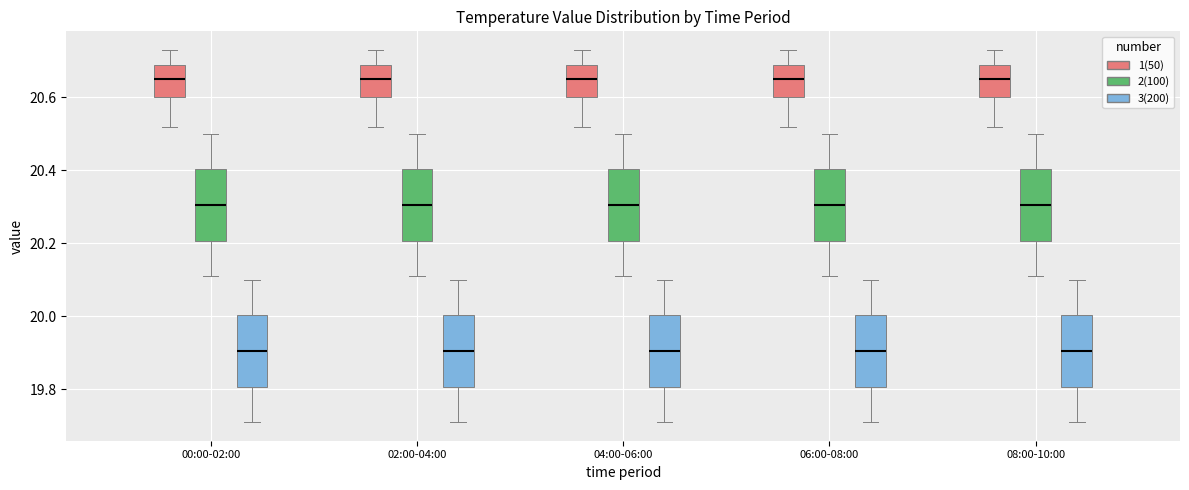

Reading left to right, read every box against the y-axis: the position of its median line, the range the box covers, and the ends of its whiskers. The values are not printed on the chart, so give them approximately, as read against the axis.

00:00-02:00 (1(50)): median 20.66, box 20.60 to 20.70, whiskers 20.52 to 20.74
00:00-02:00 (2(100)): median 20.30, box 20.20 to 20.40, whiskers 20.12 to 20.50
00:00-02:00 (3(200)): median 19.90, box 19.80 to 20.00, whiskers 19.72 to 20.10
02:00-04:00 (1(50)): median 20.66, box 20.60 to 20.70, whiskers 20.52 to 20.74
02:00-04:00 (2(100)): median 20.30, box 20.20 to 20.40, whiskers 20.12 to 20.50
02:00-04:00 (3(200)): median 19.90, box 19.80 to 20.00, whiskers 19.72 to 20.10
04:00-06:00 (1(50)): median 20.66, box 20.60 to 20.70, whiskers 20.52 to 20.74
04:00-06:00 (2(100)): median 20.30, box 20.20 to 20.40, whiskers 20.12 to 20.50
04:00-06:00 (3(200)): median 19.90, box 19.80 to 20.00, whiskers 19.72 to 20.10
06:00-08:00 (1(50)): median 20.66, box 20.60 to 20.70, whiskers 20.52 to 20.74
06:00-08:00 (2(100)): median 20.30, box 20.20 to 20.40, whiskers 20.12 to 20.50
06:00-08:00 (3(200)): median 19.90, box 19.80 to 20.00, whiskers 19.72 to 20.10
08:00-10:00 (1(50)): median 20.66, box 20.60 to 20.70, whiskers 20.52 to 20.74
08:00-10:00 (2(100)): median 20.30, box 20.20 to 20.40, whiskers 20.12 to 20.50
08:00-10:00 (3(200)): median 19.90, box 19.80 to 20.00, whiskers 19.72 to 20.10